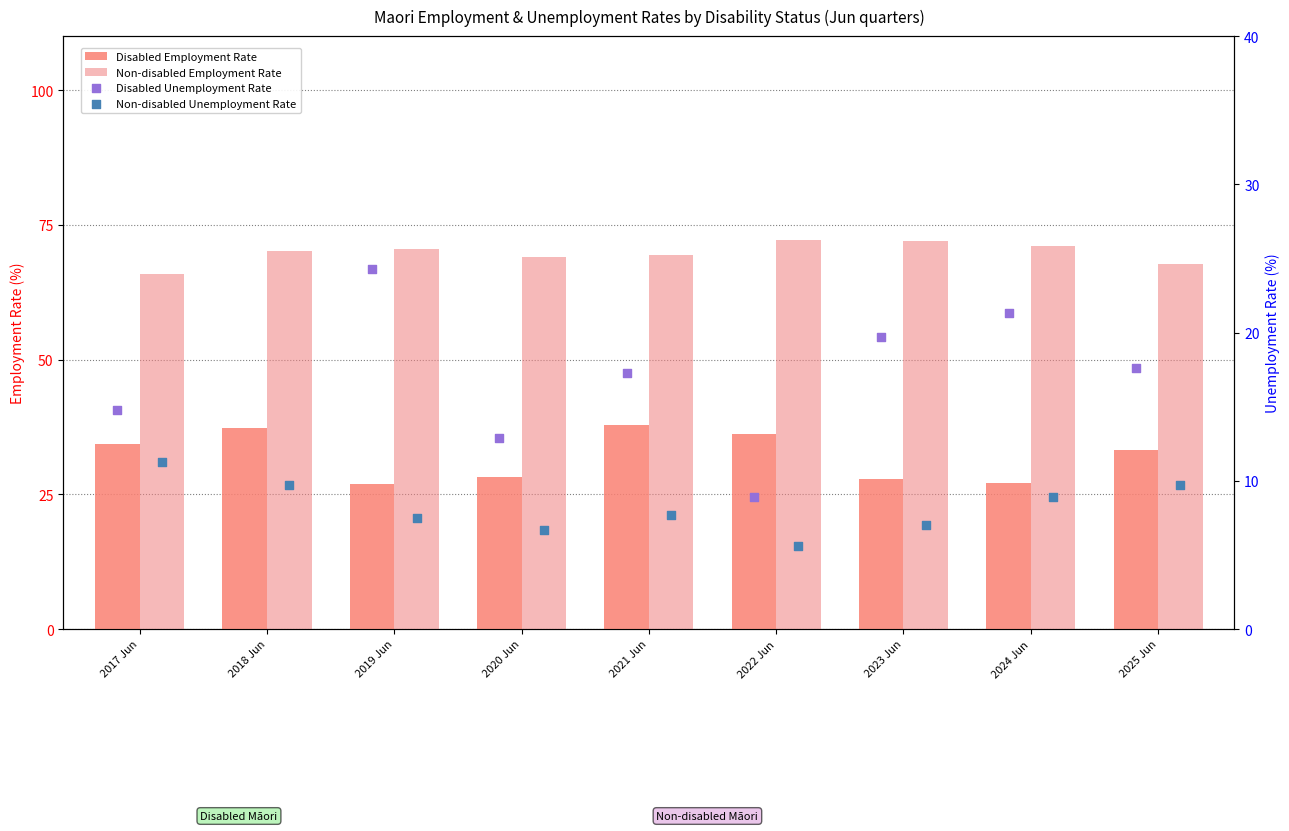

Is the value of Disabled Unemployment Rate at 2019 Jun greater than the value of Non-disabled Unemployment Rate at 2020 Jun?

Yes